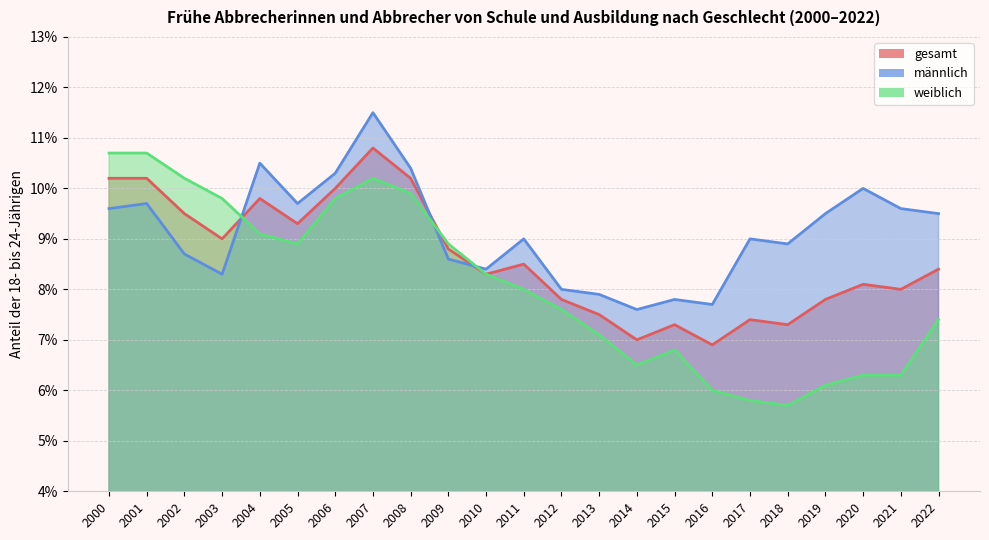

How many lines are shown in the chart?

3